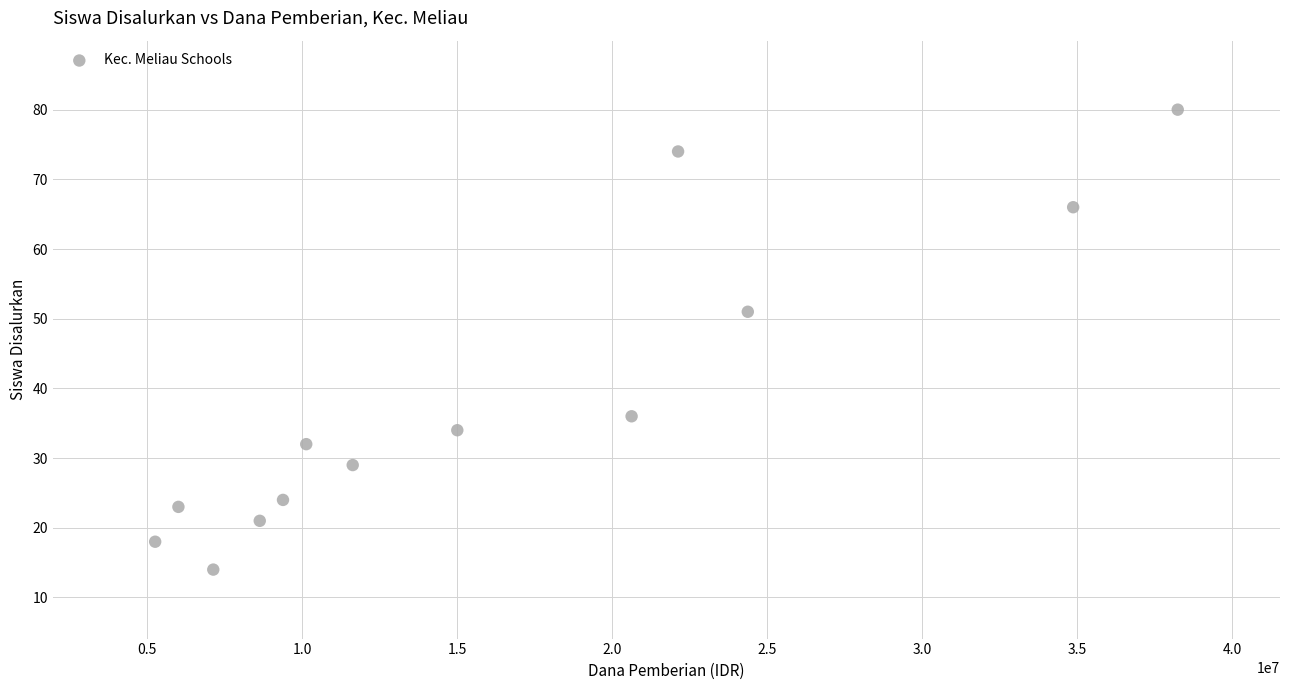

What Y value in the scatter plot is closest to 47?

51